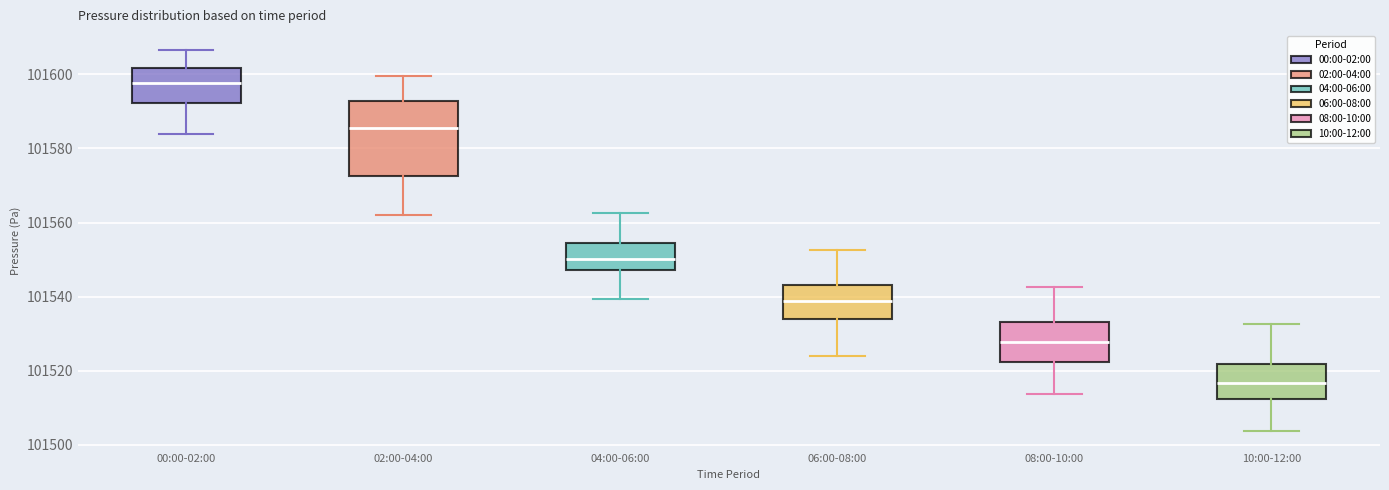

Reading left to right, transcribe this box plot: for each box, give where its median line is, the range the box spans, and where its two whiskers end, as read against the y-axis. The values are not printed on the chart, so give them approximately, as read against the axis.

00:00-02:00: median 101598, box 101592 to 101602, whiskers 101584 to 101606
02:00-04:00: median 101586, box 101572 to 101592, whiskers 101562 to 101600
04:00-06:00: median 101550, box 101548 to 101554, whiskers 101540 to 101562
06:00-08:00: median 101538, box 101534 to 101544, whiskers 101524 to 101552
08:00-10:00: median 101528, box 101522 to 101534, whiskers 101514 to 101542
10:00-12:00: median 101516, box 101512 to 101522, whiskers 101504 to 101532